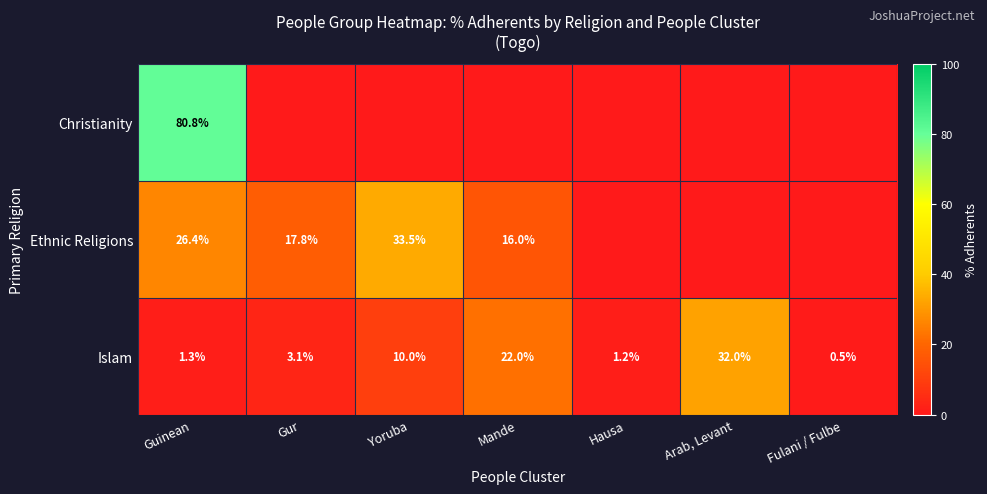

What is the sum of the Ethnic Religions values at Guinean and Mande?

42.4